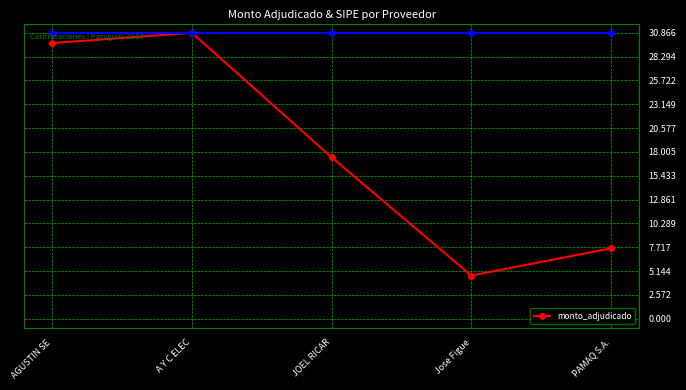

Where is the first local maximum?

A Y C ELEC